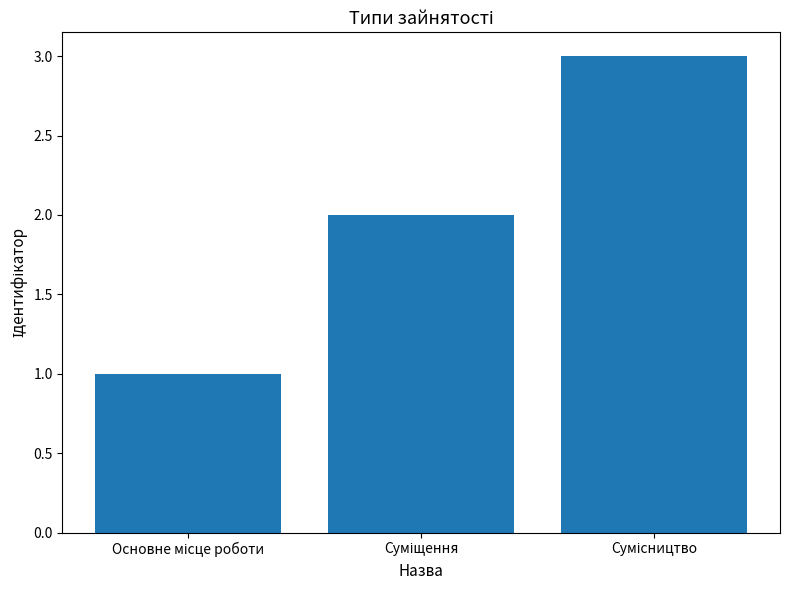

How many values are between 1 and 3?

3